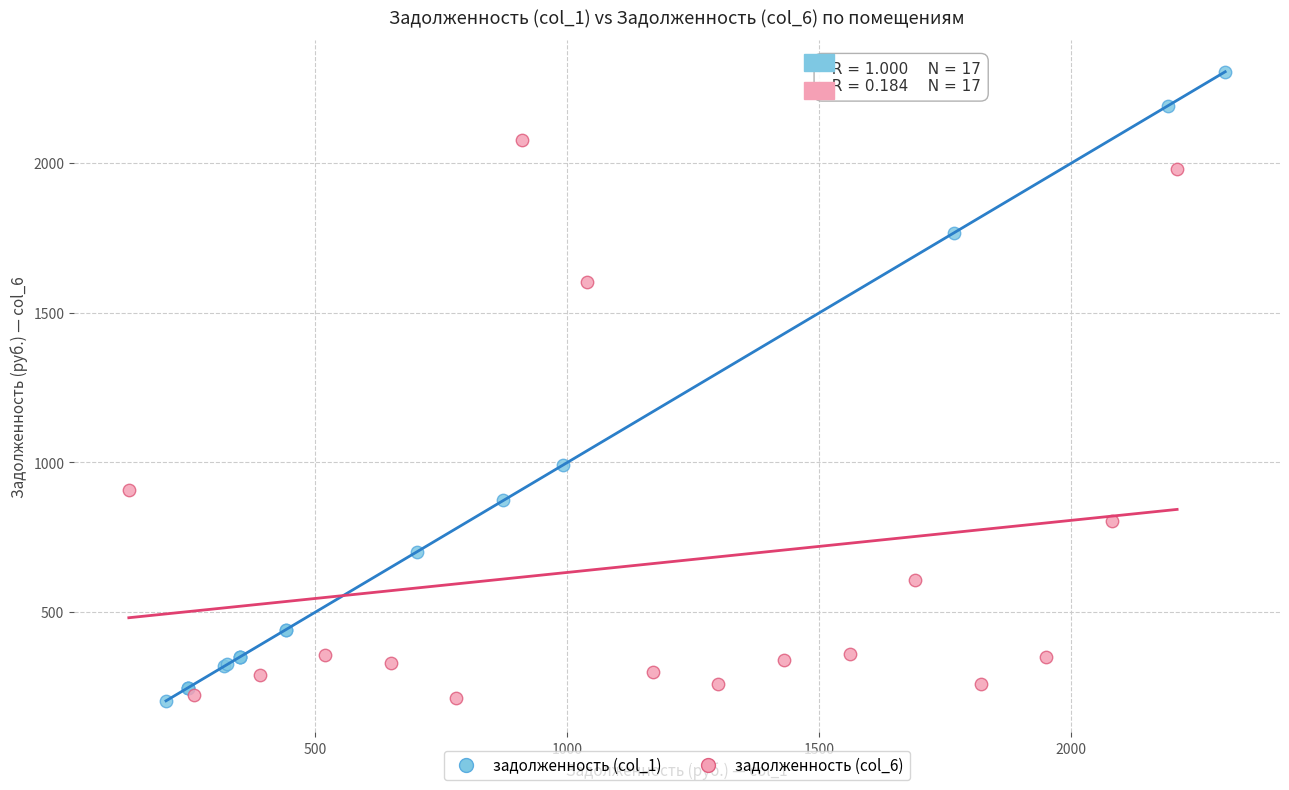

Which series has the largest Y range (max minus min)?

задолженность (col_1)